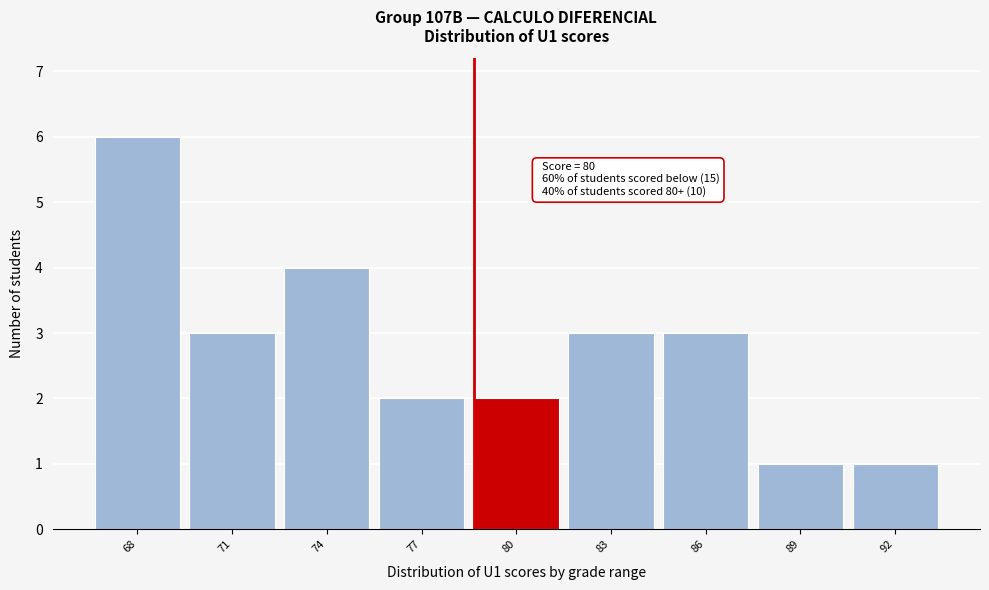

Reading left to right, list all the values displayed in this chart.

6	3	4	2	2	3	3	1	1